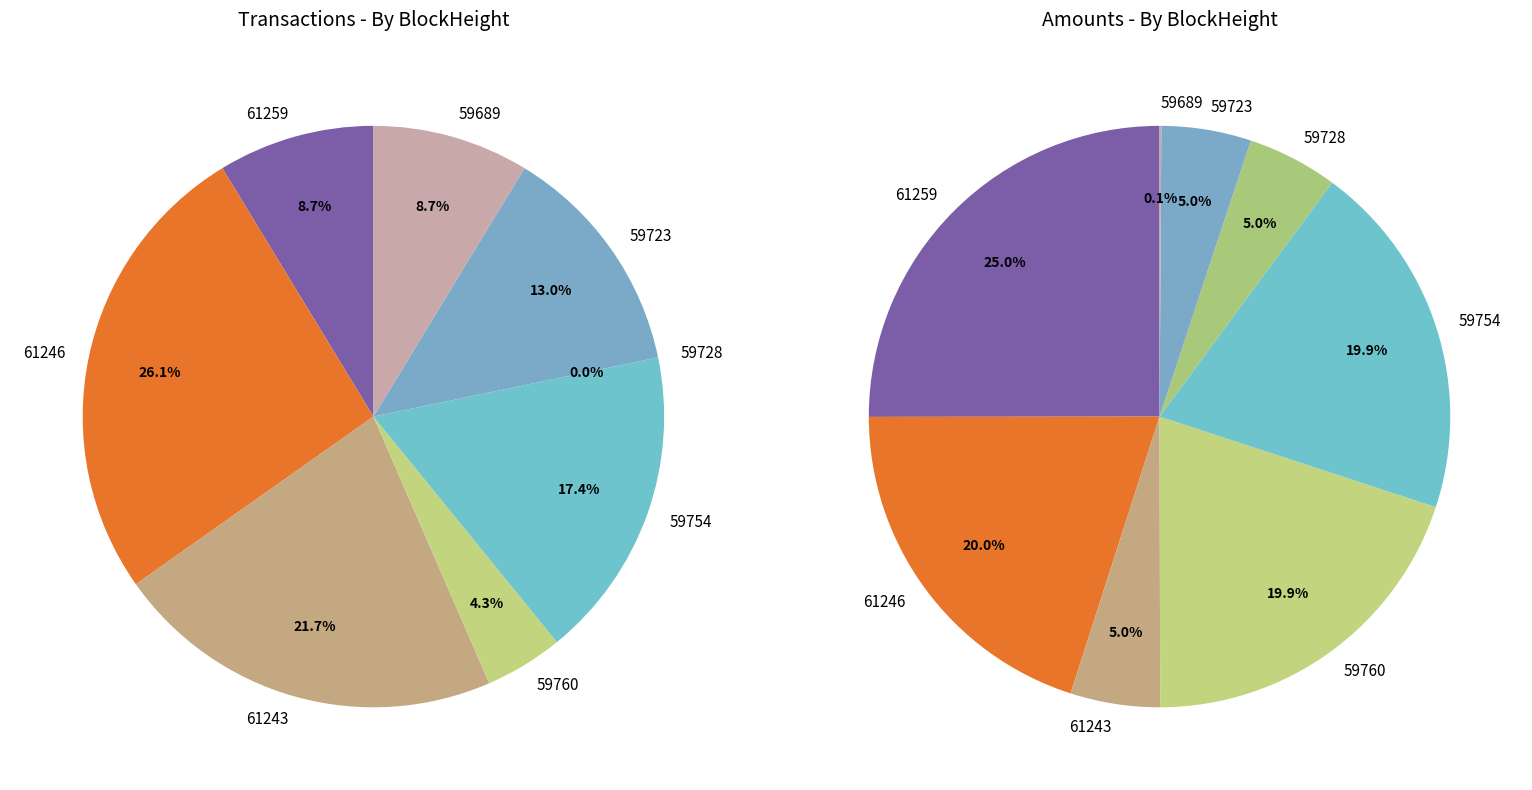

Is there a majority slice in this chart?

No